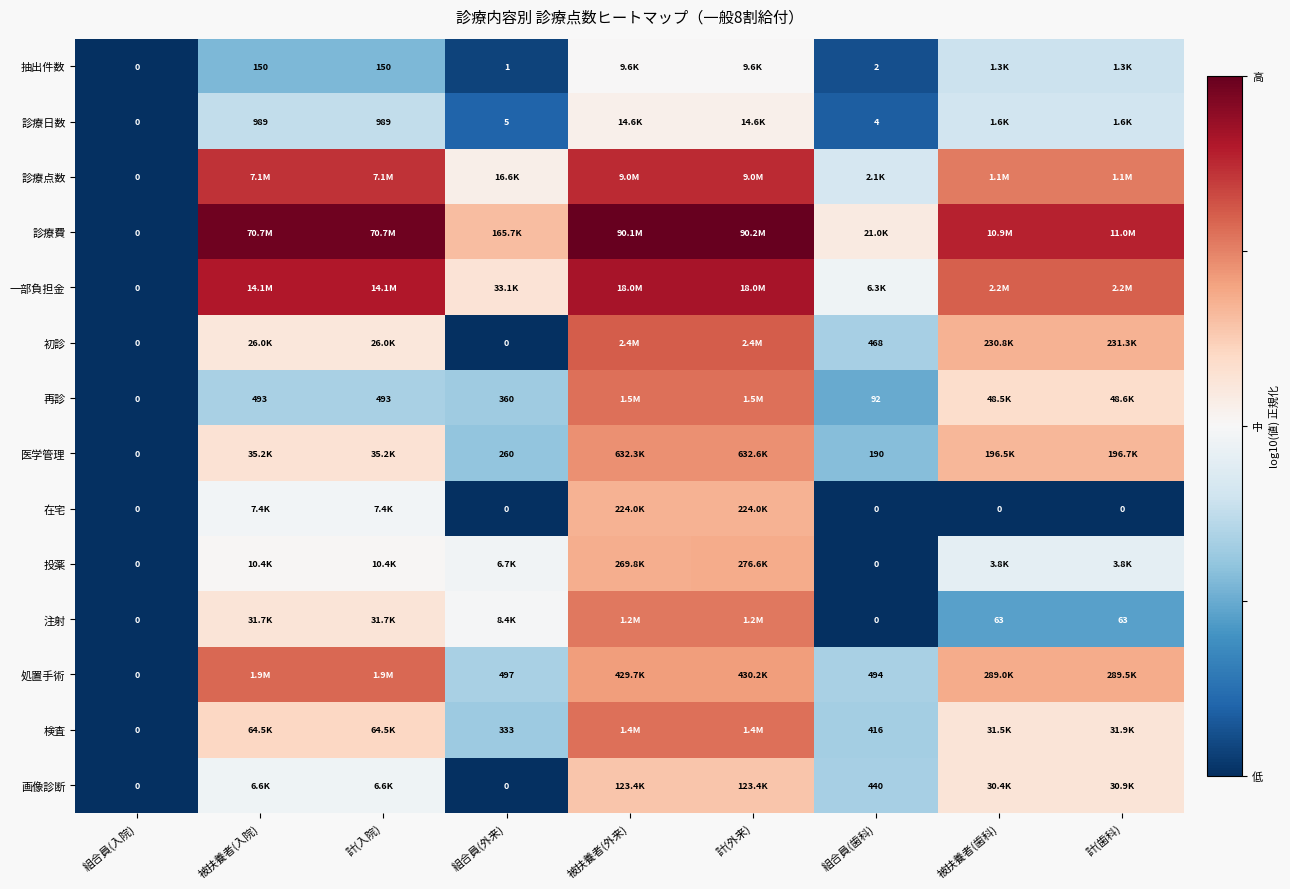

Which series has the largest range (max minus min)?

診療費